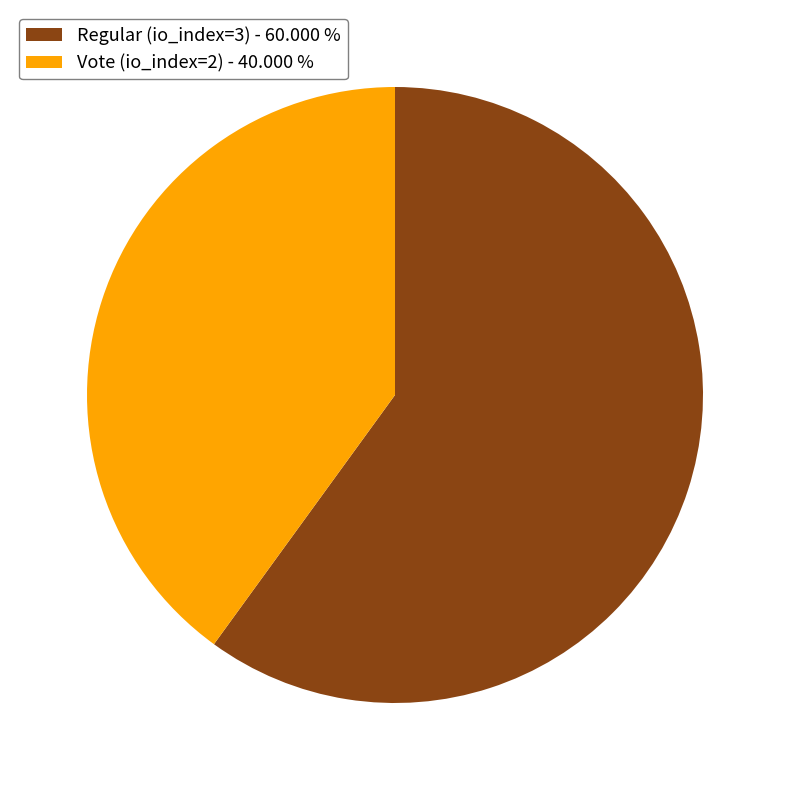

What is the ratio of the value at Regular (io_index=3) to the value at Vote (io_index=2)?

1.5